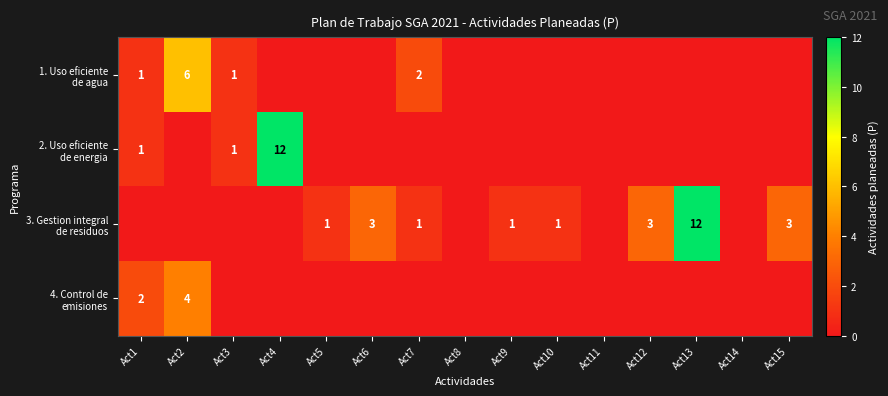

Between Act3 and Act14, which series saw the biggest shift?

1. Uso eficiente de agua